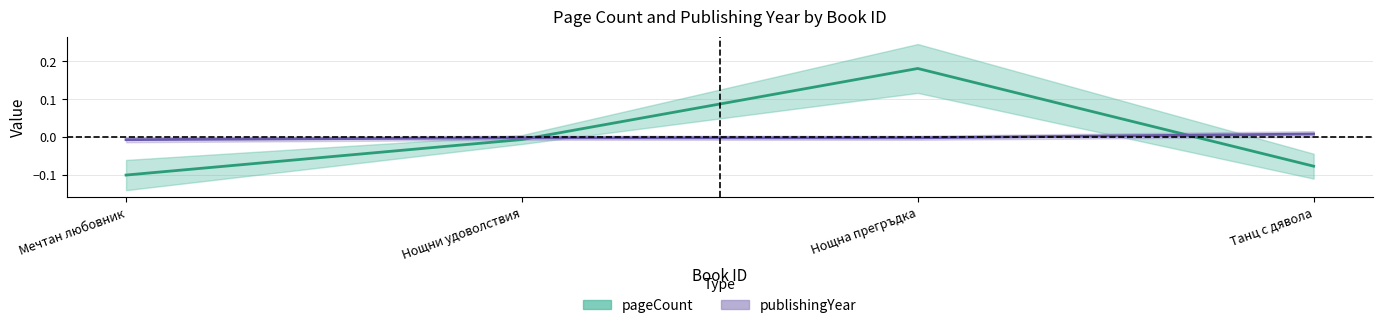

How many values in the pageCount series are below 0?

3